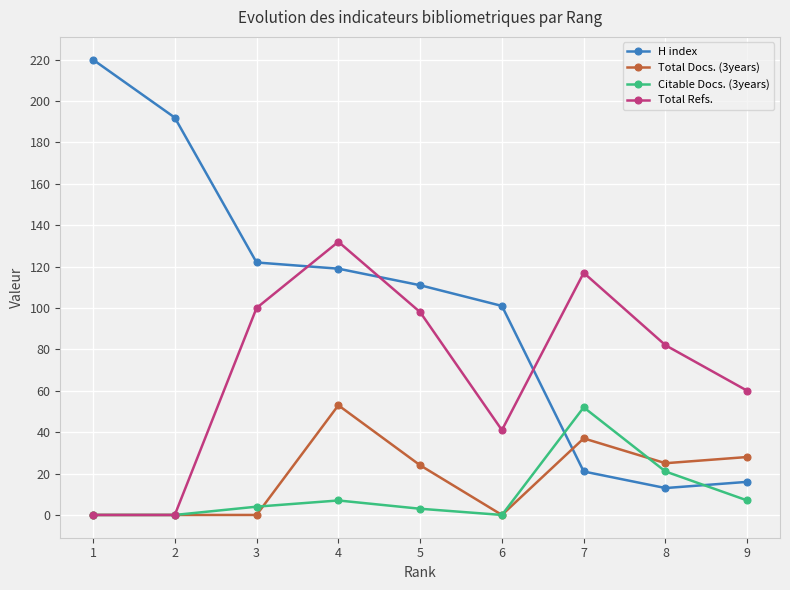

At which label is H index closest to 116?

4